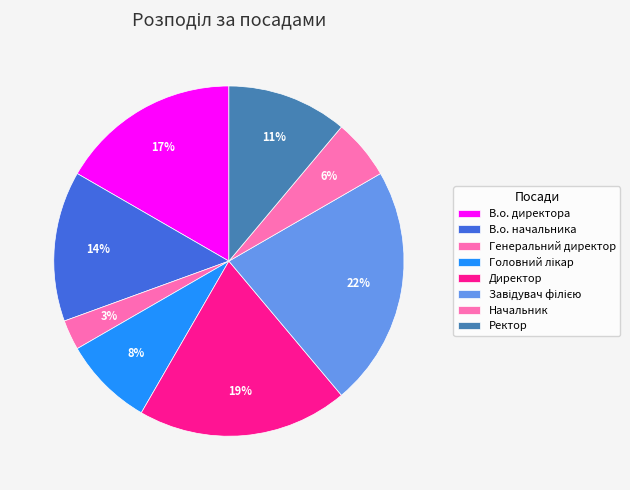

To the nearest percent, what percentage of the pie is Директор?

19%